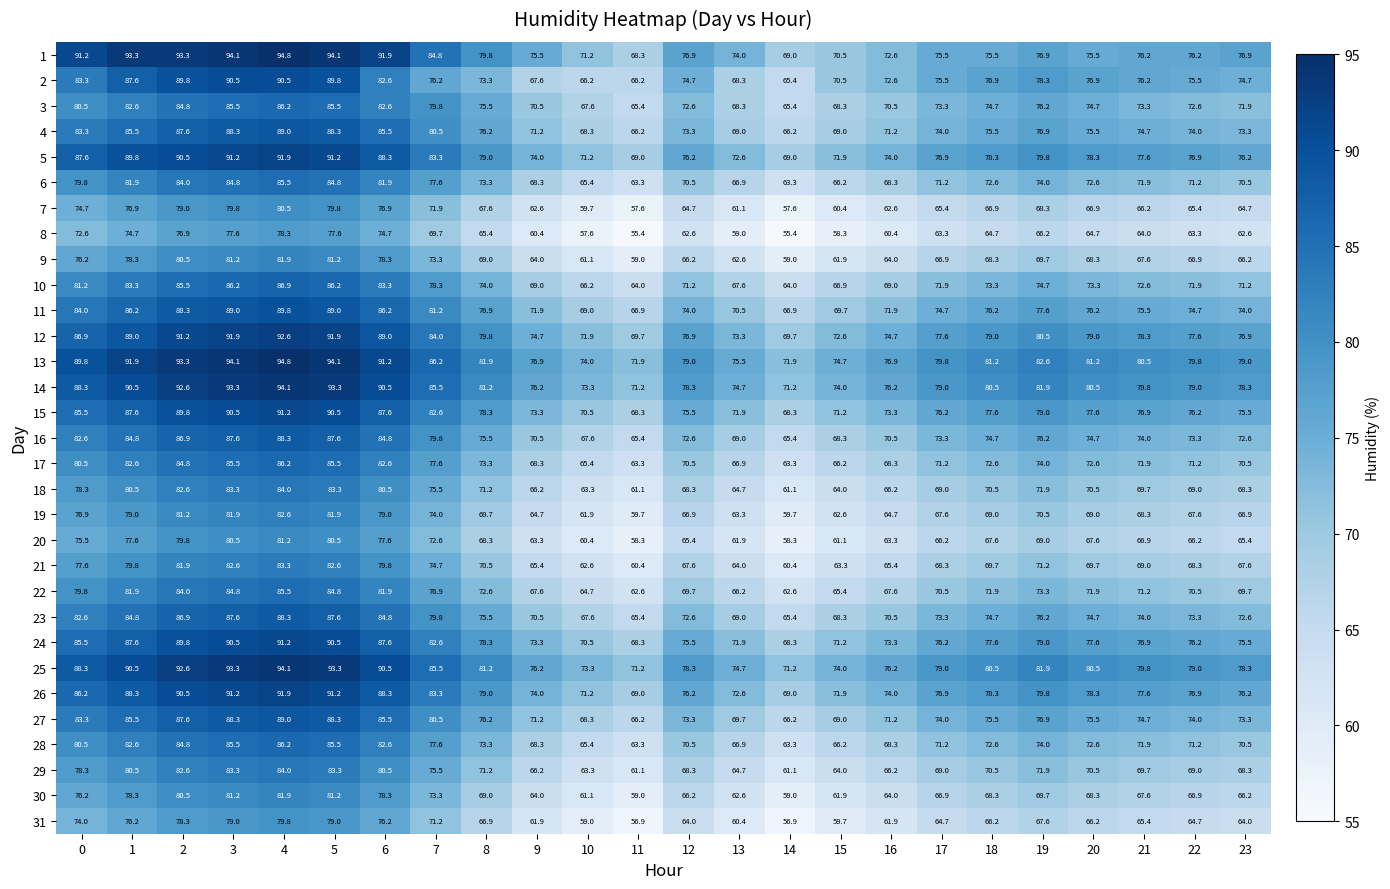

Which series has the widest spread of values?

1